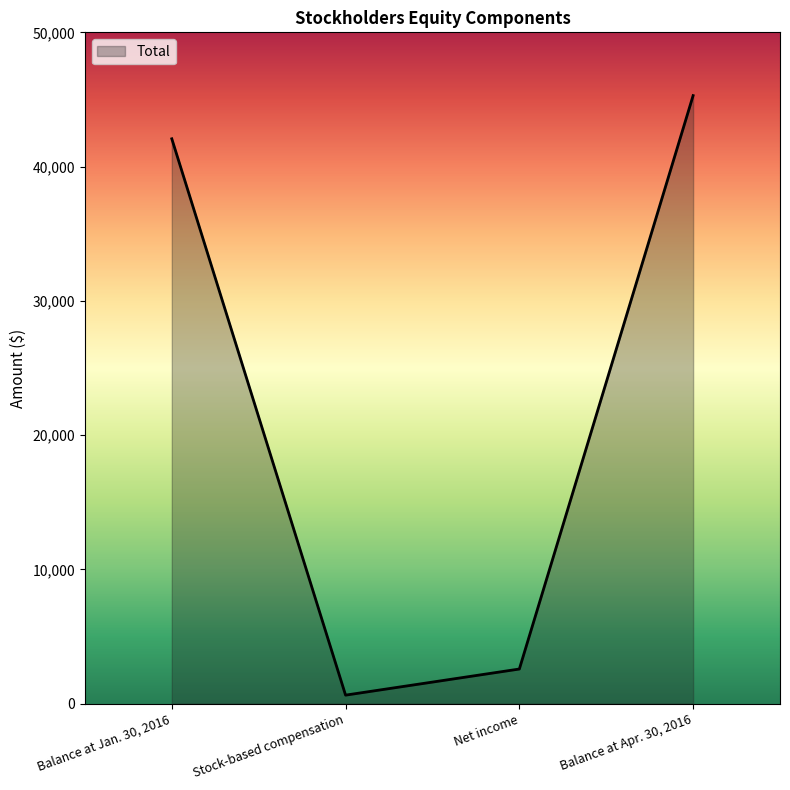

Count the number of data series in this chart.

1